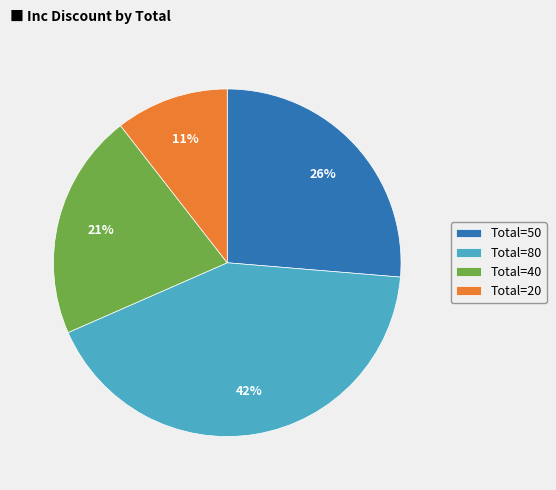

Count the number of slices in the pie.

4